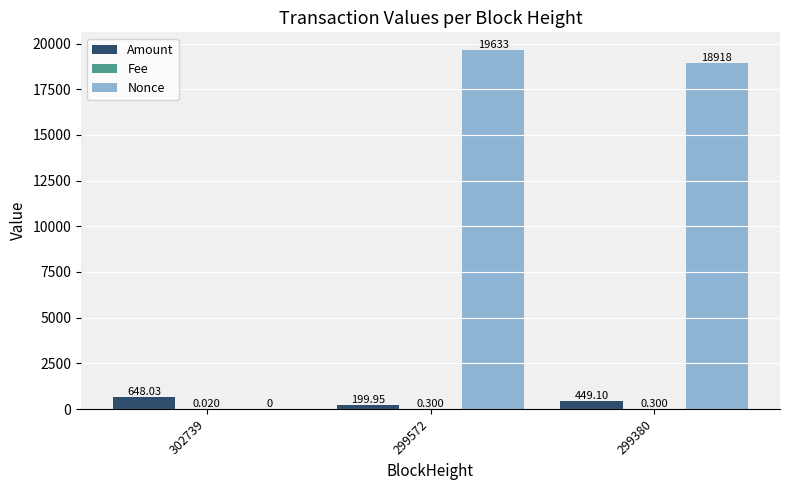

Which label corresponds to the largest value in the chart?

299572